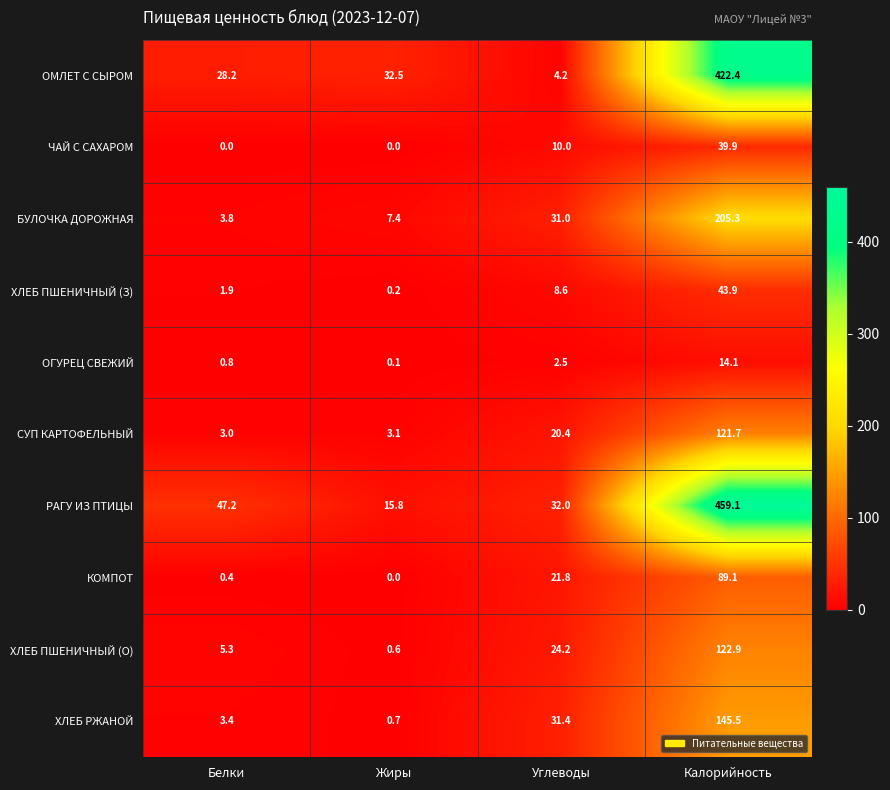

List the series in order of their peak value, lowest first.

ОГУРЕЦ СВЕЖИЙ, ЧАЙ С САХАРОМ, ХЛЕБ ПШЕНИЧНЫЙ (З), КОМПОТ, СУП КАРТОФЕЛЬНЫЙ, ХЛЕБ ПШЕНИЧНЫЙ (О), ХЛЕБ РЖАНОЙ, БУЛОЧКА ДОРОЖНАЯ, ОМЛЕТ С СЫРОМ, РАГУ ИЗ ПТИЦЫ